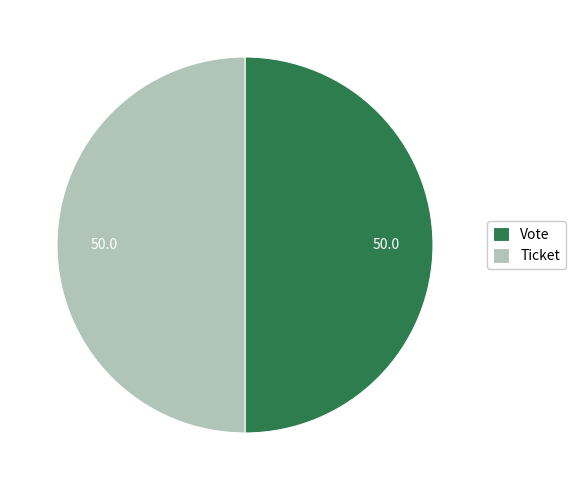

Do Ticket and Vote together represent more than half of the pie?

Yes